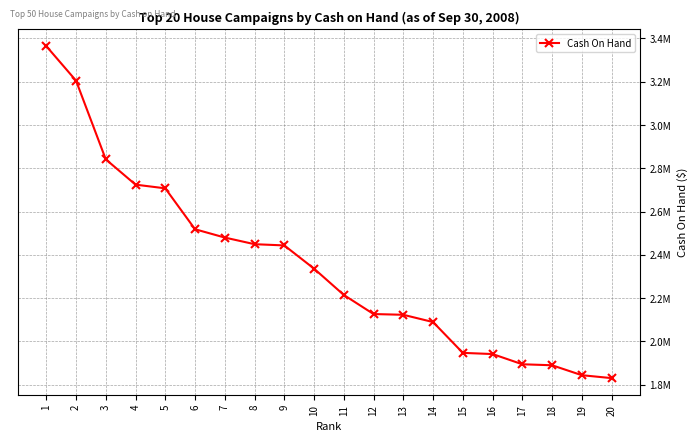

Reading left to right, transcribe all the data shown in this chart.

3364722.6	3205165.2	2841481.6	2724622.5	2707565.6	2518578.2	2480158.1	2449500.7	2443819.7	2336502.7	2214978.9	2126806.0	2123343.4	2089733.4	1947431.1	1941952.4	1894747.5	1890167.1	1844250.0	1830767.5